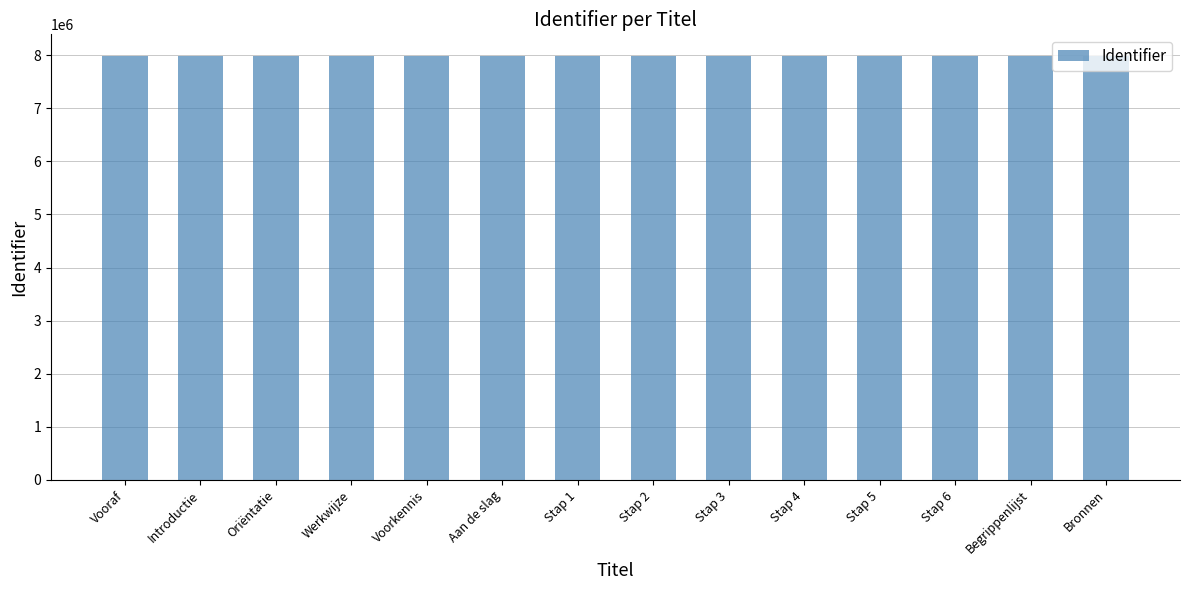

The value at Werkwijze is 2252410. True or false?

False